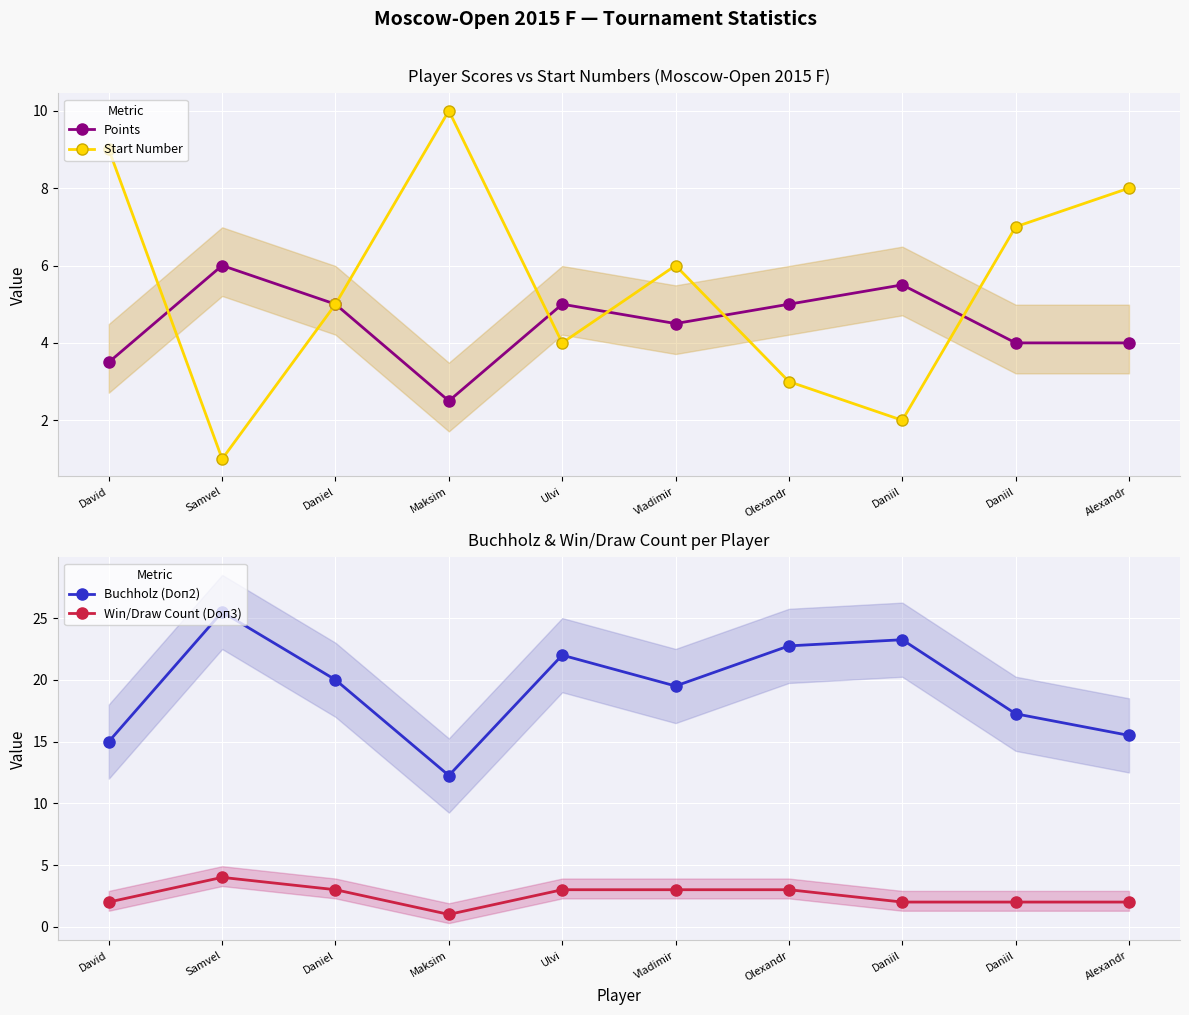

Between which two adjacent categories do Win/Draw Count (Doп3) and Start Number first intersect?

David and Samvel